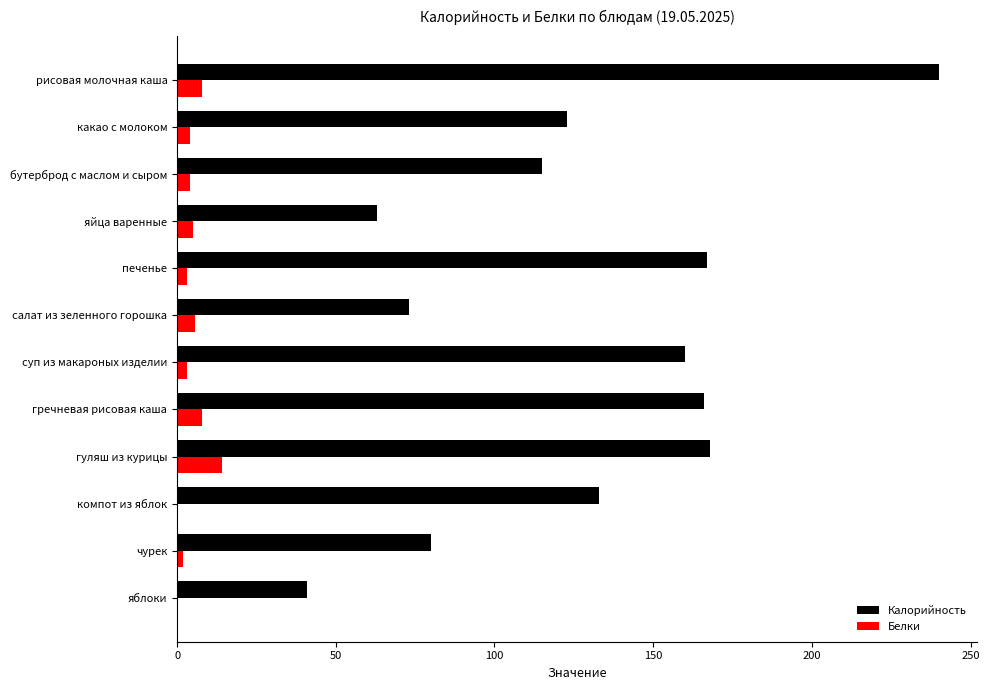

What is the average value of the Белки series?

4.8